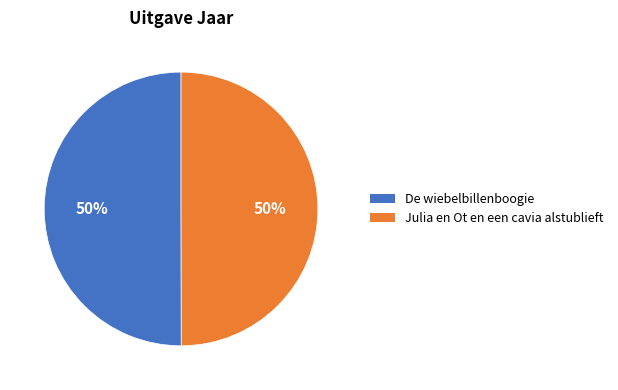

Count the number of slices in the pie.

2